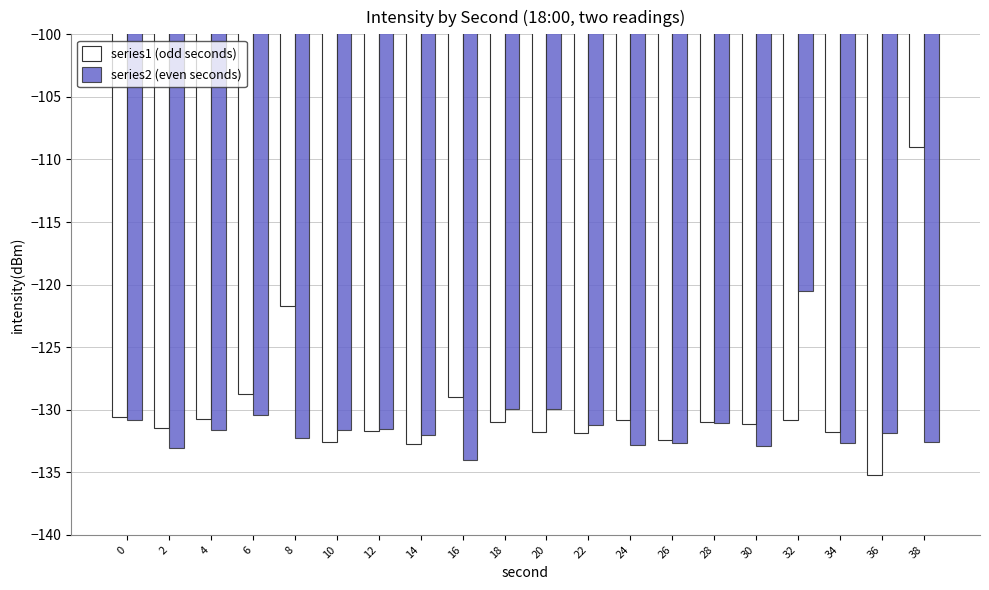

Rank the series by their maximum value, from lowest to highest.

series2 (even seconds), series1 (odd seconds)